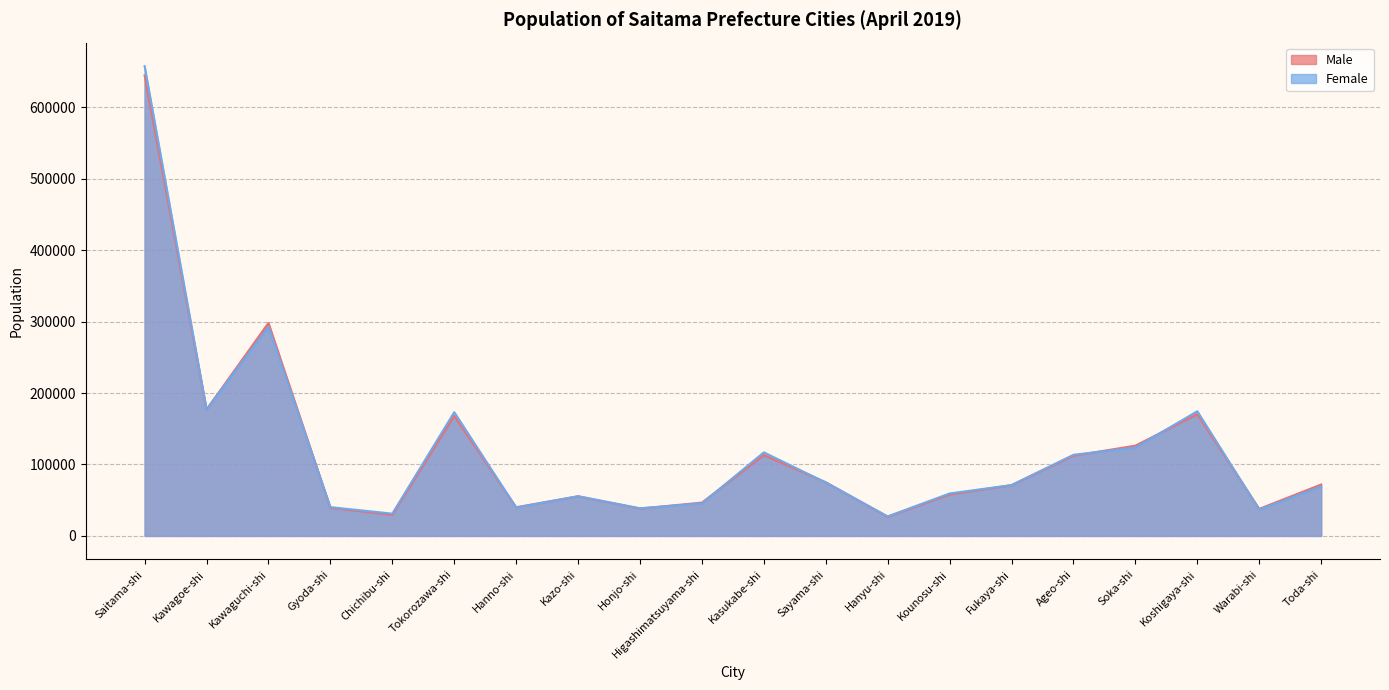

Where is Female nearest to the value 342404?

Kawaguchi-shi